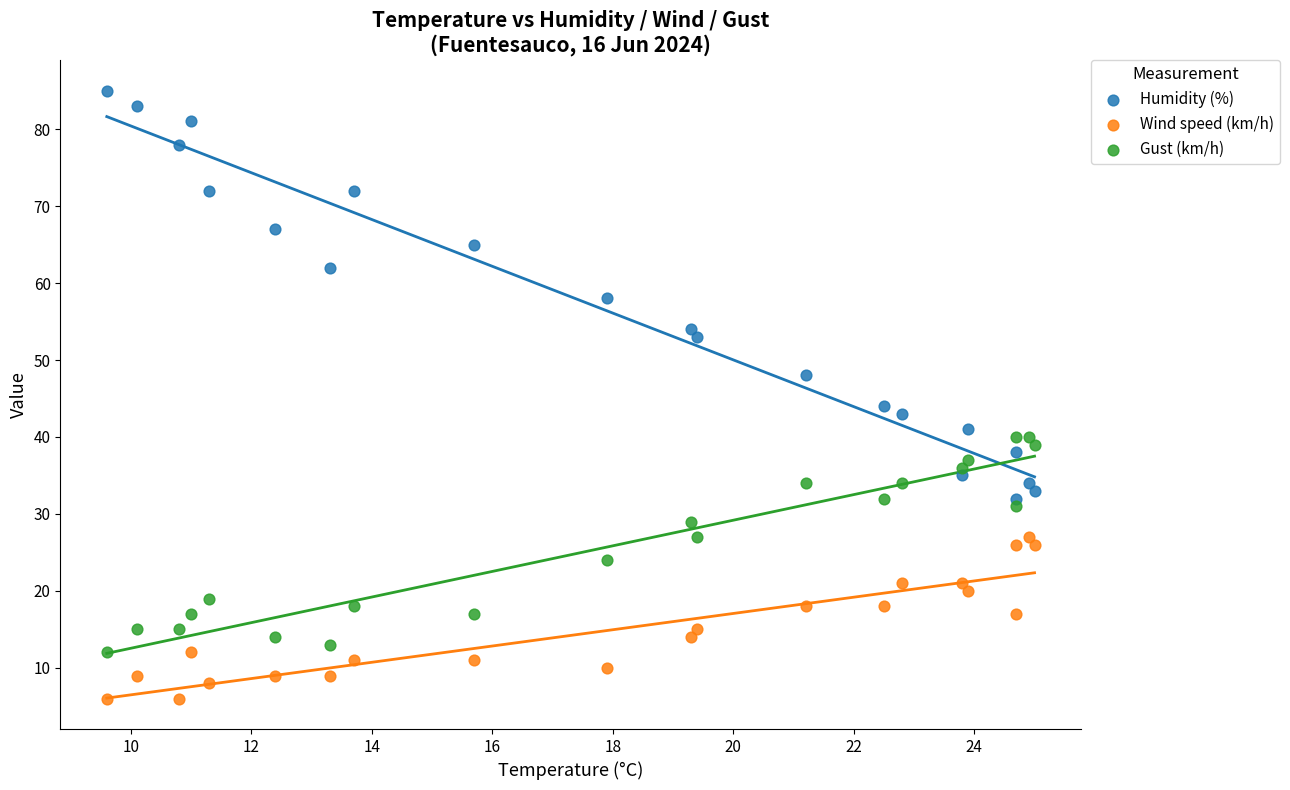

What are all the series names shown in the legend?

Humidity (%), Wind speed (km/h), Gust (km/h)